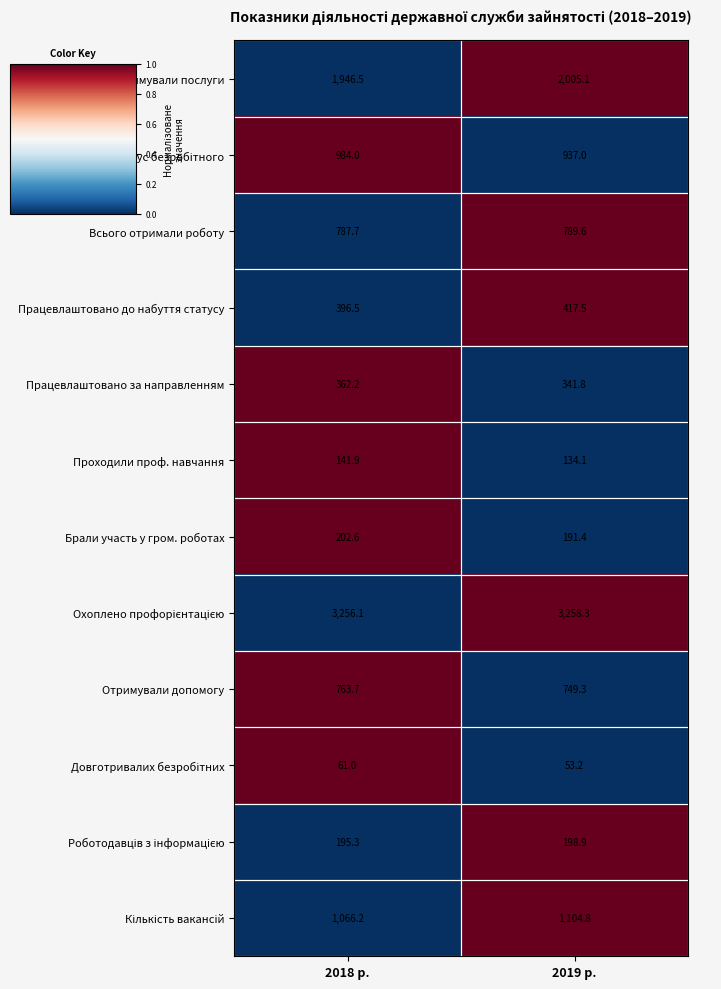

Which category has the lowest value in the Брали участь у гром. роботах series?

2019 р.